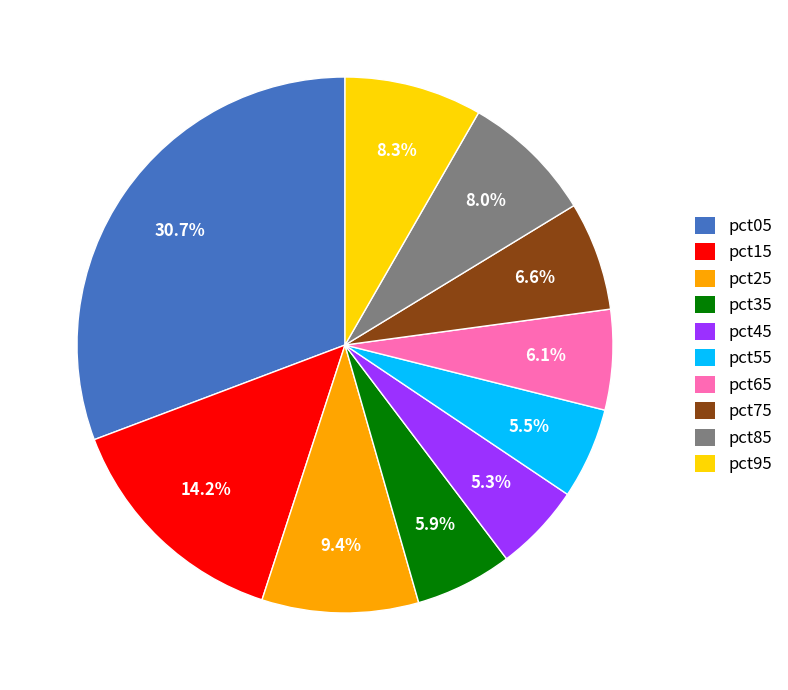

Does pct35 represent more than half of the total?

No